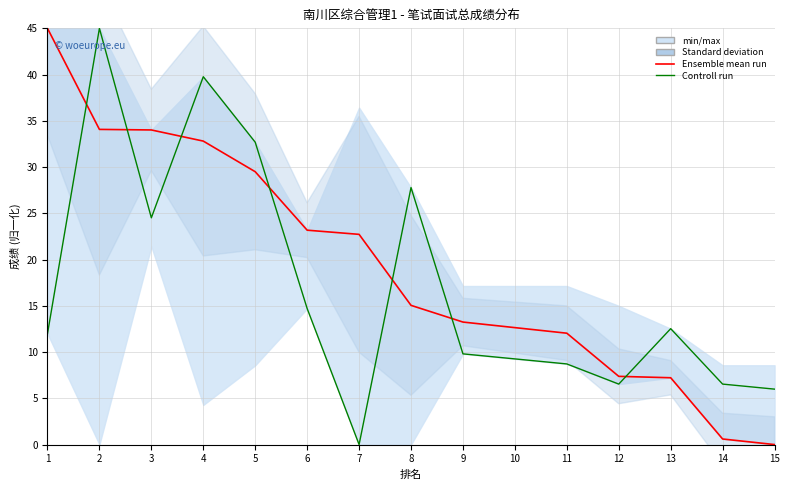

Reading left to right, list all the values displayed in this chart.

Ensemble mean run: 45.0	34.1	34.0	32.8	29.5	23.2	22.7	15.1	13.2	12.6	12.0	7.4	7.2	0.6	0.0
Controll run: 12.0	45.0	24.5	39.8	32.7	14.7	0.0	27.8	9.8	9.3	8.7	6.5	12.5	6.5	6.0